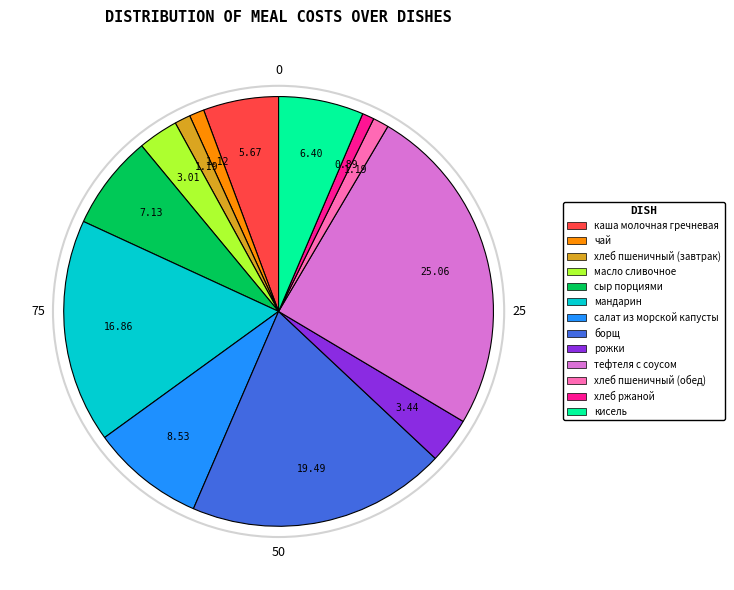

Which has a higher value, масло сливочное or чай?

масло сливочное